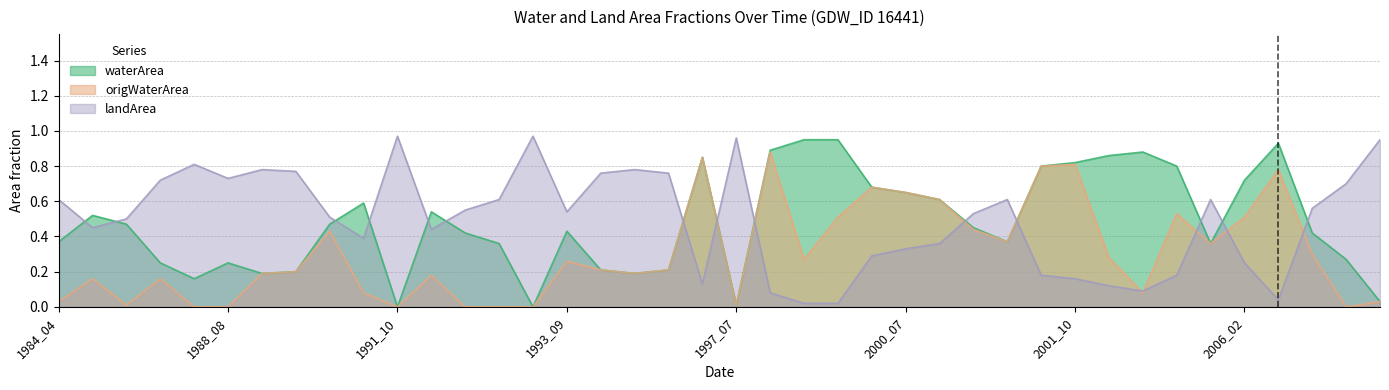

What is the value of the waterArea point at the 35th from the left?

0.4